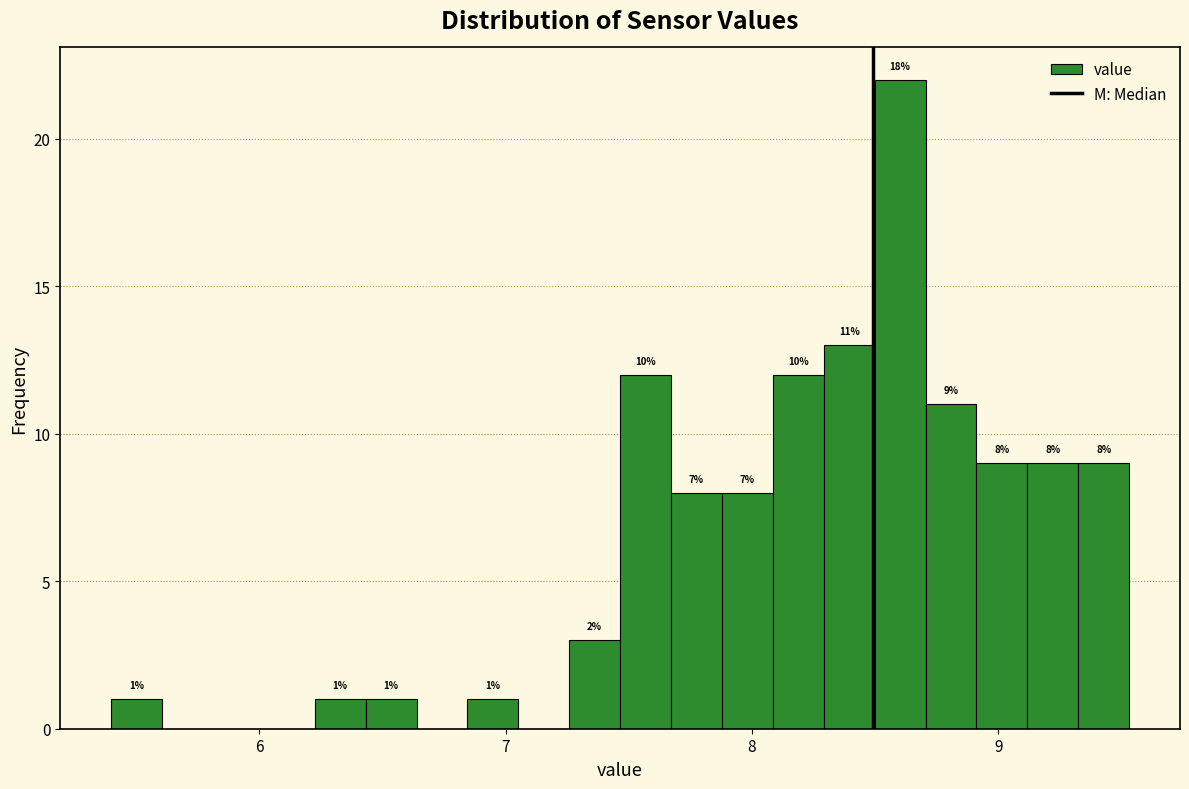

Around what value on the x-axis is the tallest bar? Give the approximate position of its centre, as read against the axis.

8.6